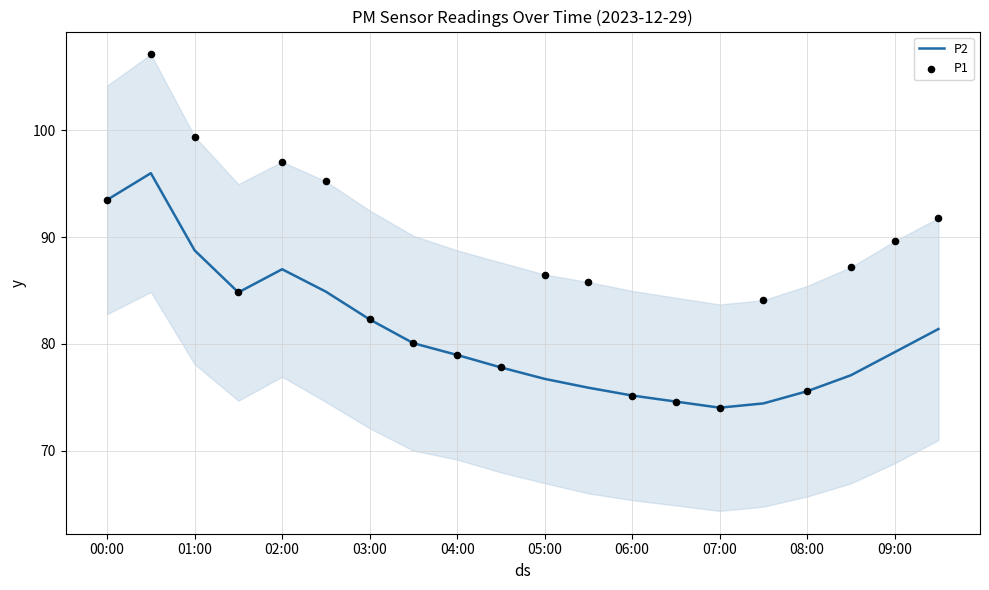

At how many categories does at least one series exceed 97?

3